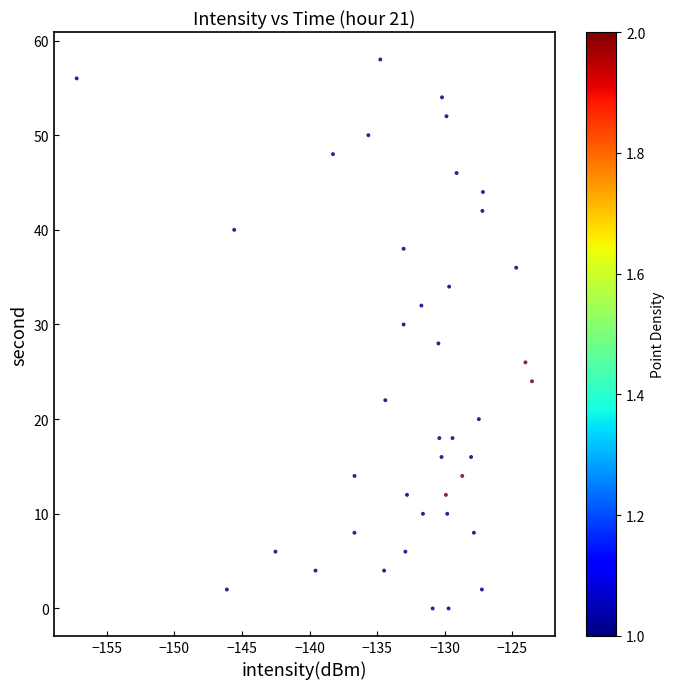

What is the range of Y values (max minus min)?

58